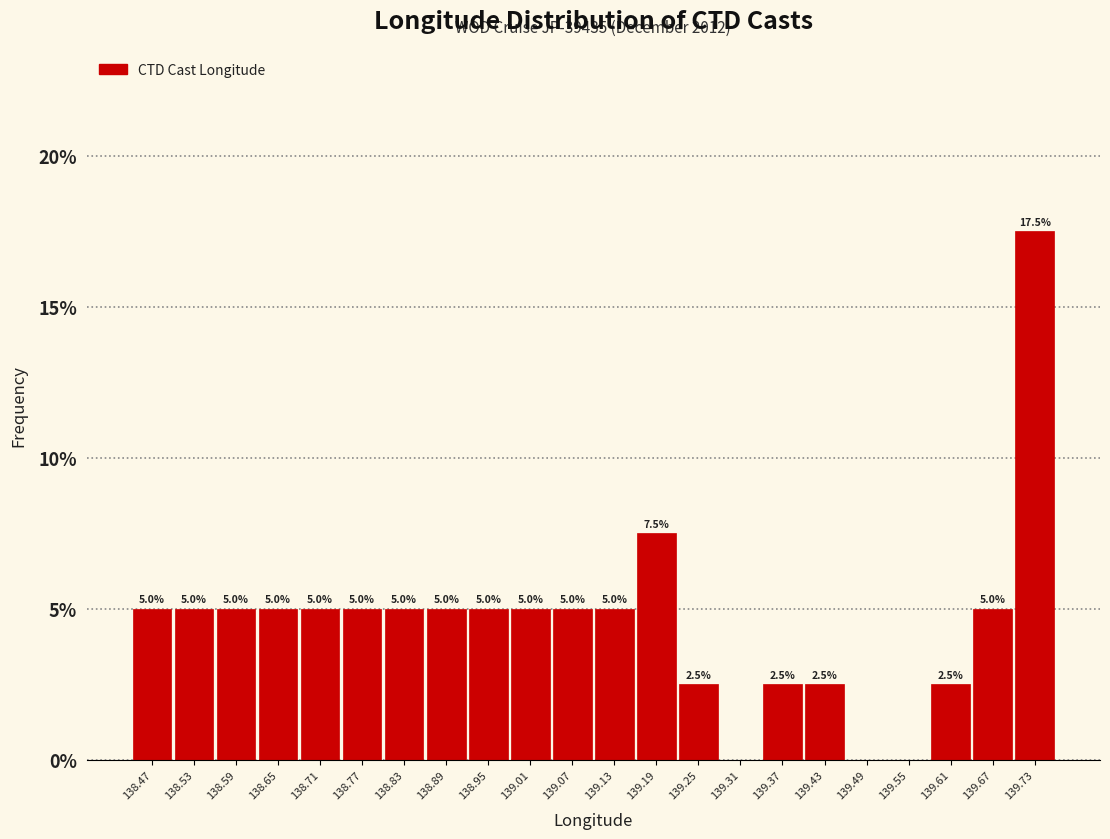

Which range on the x-axis has the tallest bar?

139.70 to 139.76